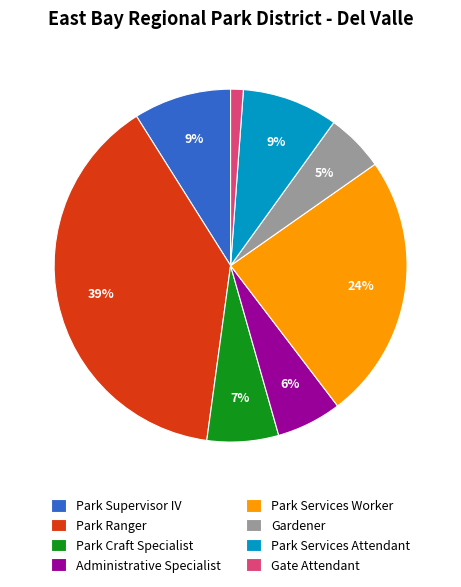

How many slices are in this pie chart?

8